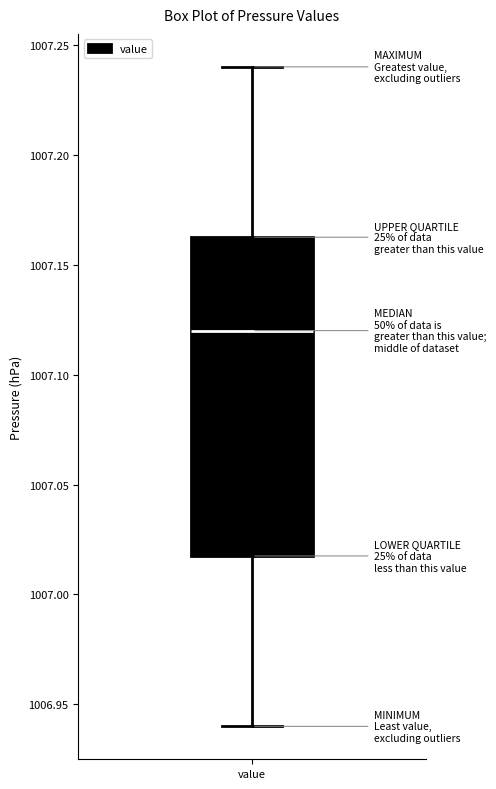

Transcribe this box plot: give where the median line is, the range the box spans, and where the two whiskers end, as read against the y-axis. The values are not printed on the chart, so give them approximately, as read against the axis.

median 1007.120, box 1007.020 to 1007.165, whiskers 1006.940 to 1007.240